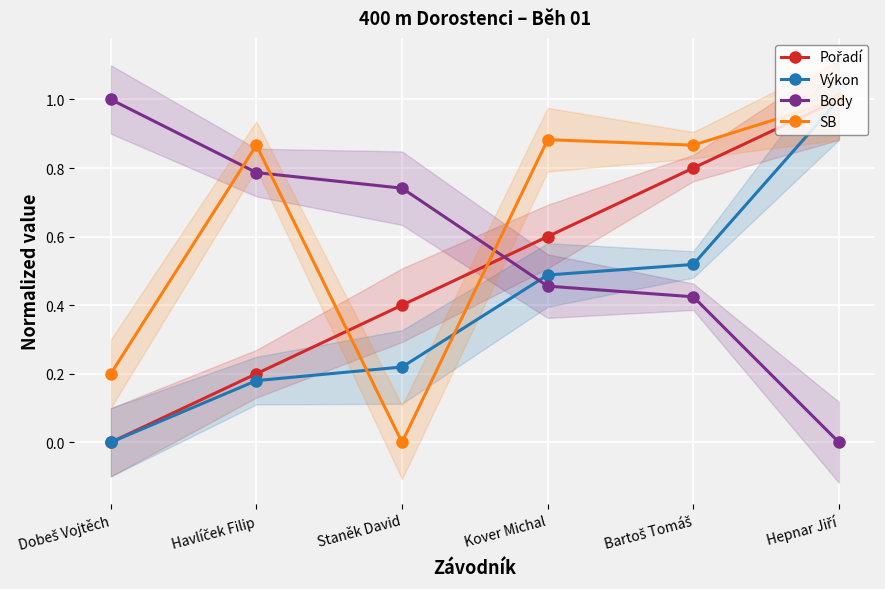

What is the greatest value displayed?

1.0